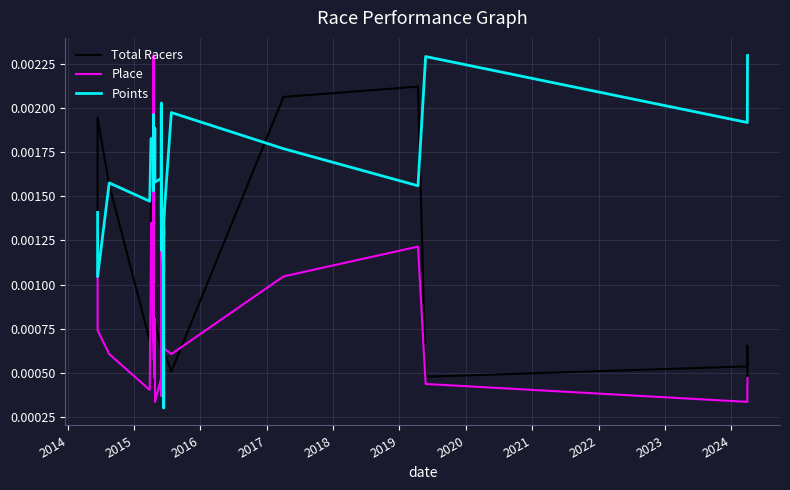

How many lines are shown in the chart?

3